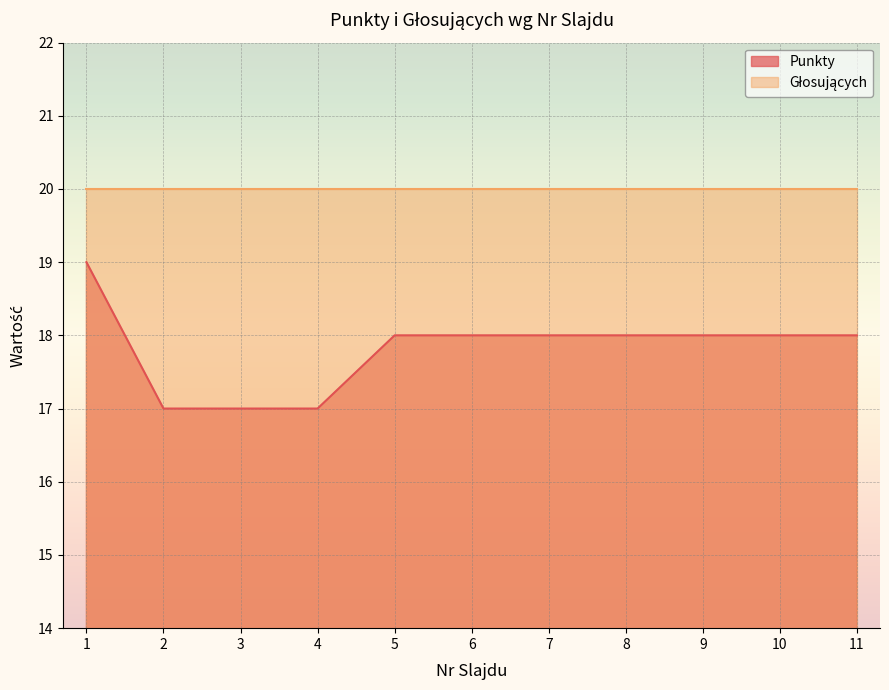

The value at 4 is 17. True or false?

True